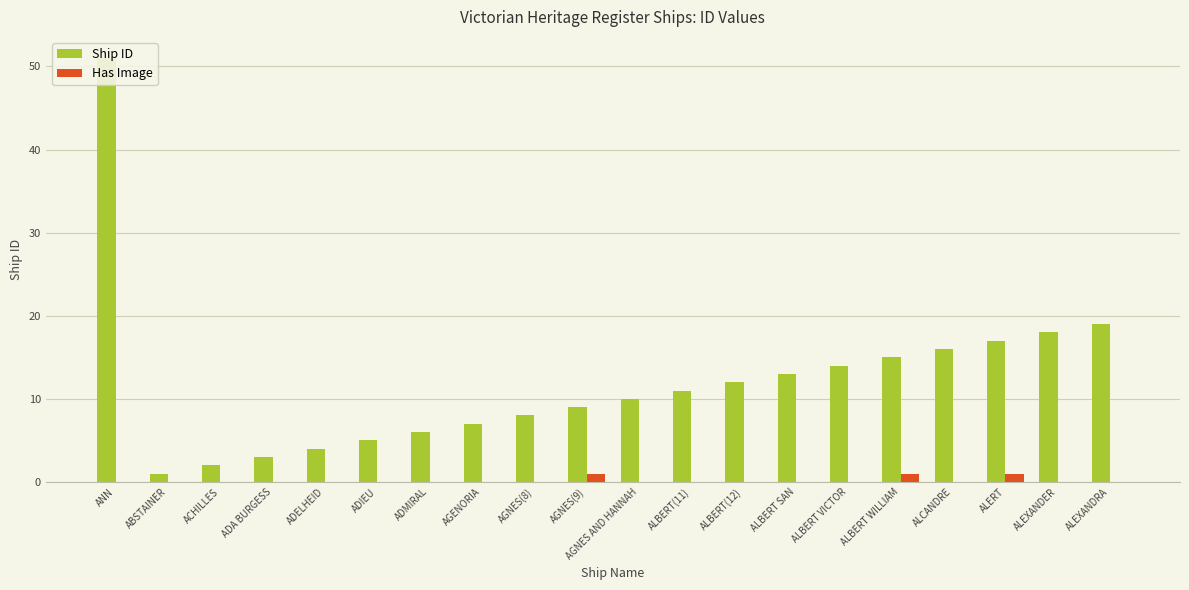

Which category has the lowest value across all series?

ANN